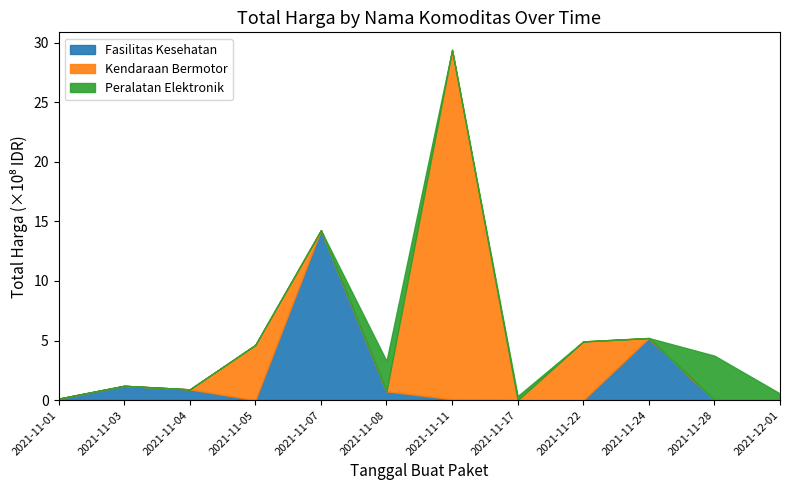

The Obat & Lainnya series shows 2511515 at 2021-11-03. True or false?

False